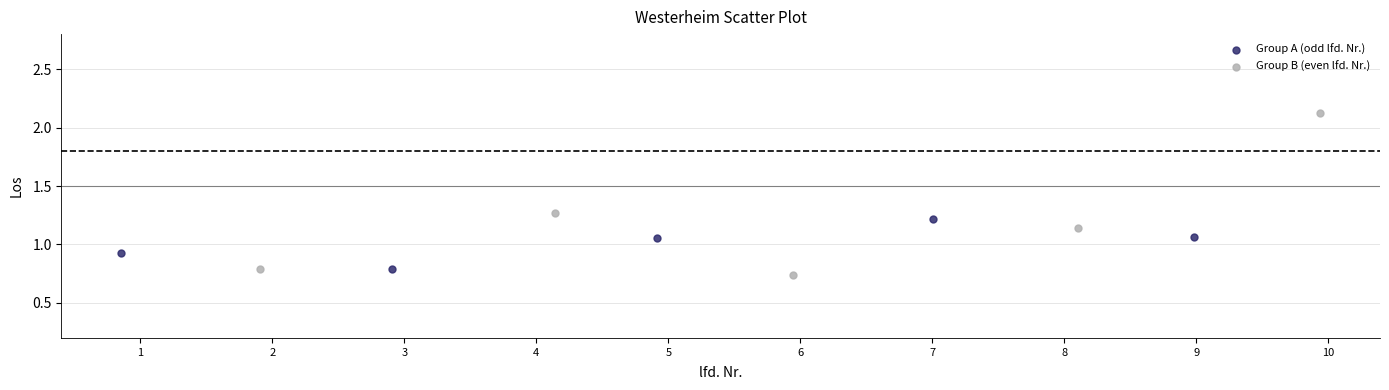

Which series has the largest Y range (max minus min)?

Group B (even lfd. Nr.)